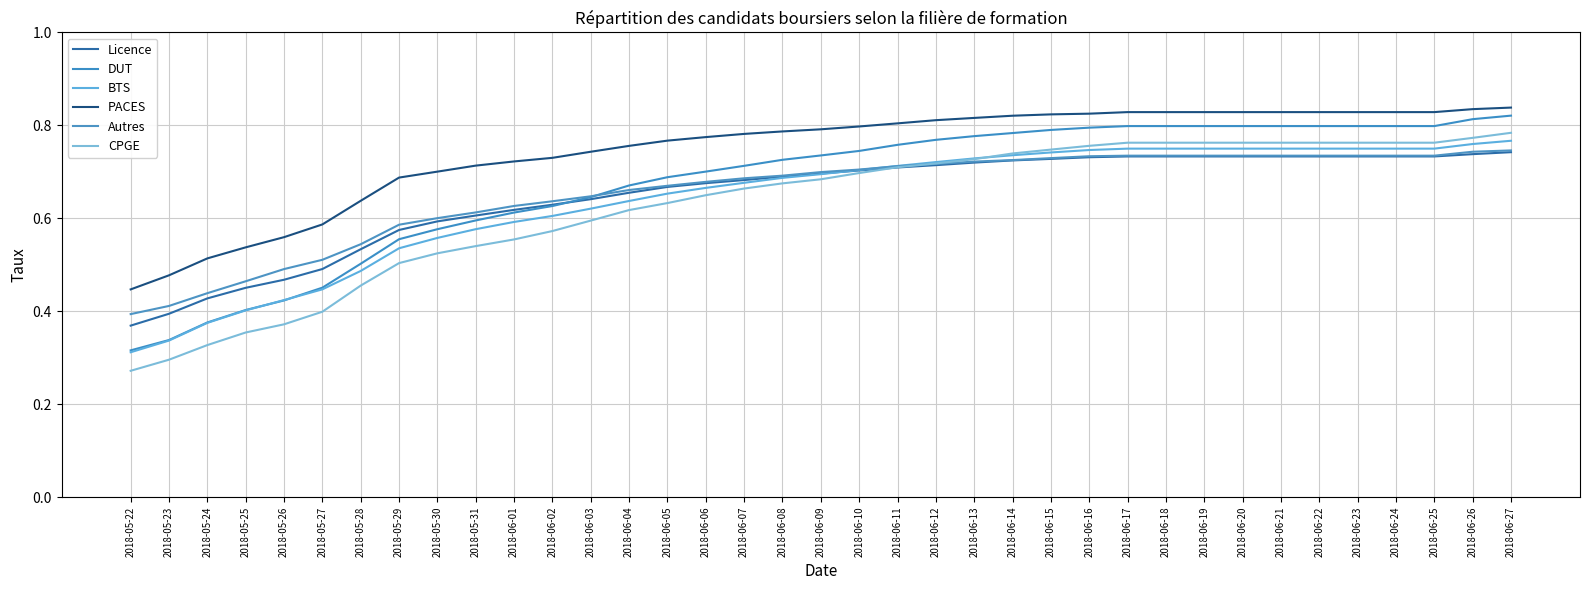

Reading left to right, list all the values displayed in this chart.

Licence: 2018-05-22=0.4	2018-05-23=0.4	2018-05-24=0.4	2018-05-25=0.5	2018-05-26=0.5	2018-05-27=0.5	2018-05-28=0.5	2018-05-29=0.6	2018-05-30=0.6	2018-05-31=0.6	2018-06-01=0.6	2018-06-02=0.6	2018-06-03=0.6	2018-06-04=0.7	2018-06-05=0.7	2018-06-06=0.7	2018-06-07=0.7	2018-06-08=0.7	2018-06-09=0.7	2018-06-10=0.7	2018-06-11=0.7	2018-06-12=0.7	2018-06-13=0.7	2018-06-14=0.7	2018-06-15=0.7	2018-06-16=0.7	2018-06-17=0.7	2018-06-18=0.7	2018-06-19=0.7	2018-06-20=0.7	2018-06-21=0.7	2018-06-22=0.7	2018-06-23=0.7	2018-06-24=0.7	2018-06-25=0.7	2018-06-26=0.7	2018-06-27=0.7
DUT: 2018-05-22=0.3	2018-05-23=0.3	2018-05-24=0.4	2018-05-25=0.4	2018-05-26=0.4	2018-05-27=0.5	2018-05-28=0.5	2018-05-29=0.6	2018-05-30=0.6	2018-05-31=0.6	2018-06-01=0.6	2018-06-02=0.6	2018-06-03=0.6	2018-06-04=0.7	2018-06-05=0.7	2018-06-06=0.7	2018-06-07=0.7	2018-06-08=0.7	2018-06-09=0.7	2018-06-10=0.7	2018-06-11=0.8	2018-06-12=0.8	2018-06-13=0.8	2018-06-14=0.8	2018-06-15=0.8	2018-06-16=0.8	2018-06-17=0.8	2018-06-18=0.8	2018-06-19=0.8	2018-06-20=0.8	2018-06-21=0.8	2018-06-22=0.8	2018-06-23=0.8	2018-06-24=0.8	2018-06-25=0.8	2018-06-26=0.8	2018-06-27=0.8
BTS: 2018-05-22=0.3	2018-05-23=0.3	2018-05-24=0.4	2018-05-25=0.4	2018-05-26=0.4	2018-05-27=0.4	2018-05-28=0.5	2018-05-29=0.5	2018-05-30=0.6	2018-05-31=0.6	2018-06-01=0.6	2018-06-02=0.6	2018-06-03=0.6	2018-06-04=0.6	2018-06-05=0.7	2018-06-06=0.7	2018-06-07=0.7	2018-06-08=0.7	2018-06-09=0.7	2018-06-10=0.7	2018-06-11=0.7	2018-06-12=0.7	2018-06-13=0.7	2018-06-14=0.7	2018-06-15=0.7	2018-06-16=0.7	2018-06-17=0.7	2018-06-18=0.7	2018-06-19=0.7	2018-06-20=0.7	2018-06-21=0.7	2018-06-22=0.7	2018-06-23=0.7	2018-06-24=0.7	2018-06-25=0.7	2018-06-26=0.8	2018-06-27=0.8
PACES: 2018-05-22=0.4	2018-05-23=0.5	2018-05-24=0.5	2018-05-25=0.5	2018-05-26=0.6	2018-05-27=0.6	2018-05-28=0.6	2018-05-29=0.7	2018-05-30=0.7	2018-05-31=0.7	2018-06-01=0.7	2018-06-02=0.7	2018-06-03=0.7	2018-06-04=0.8	2018-06-05=0.8	2018-06-06=0.8	2018-06-07=0.8	2018-06-08=0.8	2018-06-09=0.8	2018-06-10=0.8	2018-06-11=0.8	2018-06-12=0.8	2018-06-13=0.8	2018-06-14=0.8	2018-06-15=0.8	2018-06-16=0.8	2018-06-17=0.8	2018-06-18=0.8	2018-06-19=0.8	2018-06-20=0.8	2018-06-21=0.8	2018-06-22=0.8	2018-06-23=0.8	2018-06-24=0.8	2018-06-25=0.8	2018-06-26=0.8	2018-06-27=0.8
Autres: 2018-05-22=0.4	2018-05-23=0.4	2018-05-24=0.4	2018-05-25=0.5	2018-05-26=0.5	2018-05-27=0.5	2018-05-28=0.5	2018-05-29=0.6	2018-05-30=0.6	2018-05-31=0.6	2018-06-01=0.6	2018-06-02=0.6	2018-06-03=0.6	2018-06-04=0.7	2018-06-05=0.7	2018-06-06=0.7	2018-06-07=0.7	2018-06-08=0.7	2018-06-09=0.7	2018-06-10=0.7	2018-06-11=0.7	2018-06-12=0.7	2018-06-13=0.7	2018-06-14=0.7	2018-06-15=0.7	2018-06-16=0.7	2018-06-17=0.7	2018-06-18=0.7	2018-06-19=0.7	2018-06-20=0.7	2018-06-21=0.7	2018-06-22=0.7	2018-06-23=0.7	2018-06-24=0.7	2018-06-25=0.7	2018-06-26=0.7	2018-06-27=0.7
CPGE: 2018-05-22=0.3	2018-05-23=0.3	2018-05-24=0.3	2018-05-25=0.4	2018-05-26=0.4	2018-05-27=0.4	2018-05-28=0.5	2018-05-29=0.5	2018-05-30=0.5	2018-05-31=0.5	2018-06-01=0.6	2018-06-02=0.6	2018-06-03=0.6	2018-06-04=0.6	2018-06-05=0.6	2018-06-06=0.6	2018-06-07=0.7	2018-06-08=0.7	2018-06-09=0.7	2018-06-10=0.7	2018-06-11=0.7	2018-06-12=0.7	2018-06-13=0.7	2018-06-14=0.7	2018-06-15=0.7	2018-06-16=0.8	2018-06-17=0.8	2018-06-18=0.8	2018-06-19=0.8	2018-06-20=0.8	2018-06-21=0.8	2018-06-22=0.8	2018-06-23=0.8	2018-06-24=0.8	2018-06-25=0.8	2018-06-26=0.8	2018-06-27=0.8